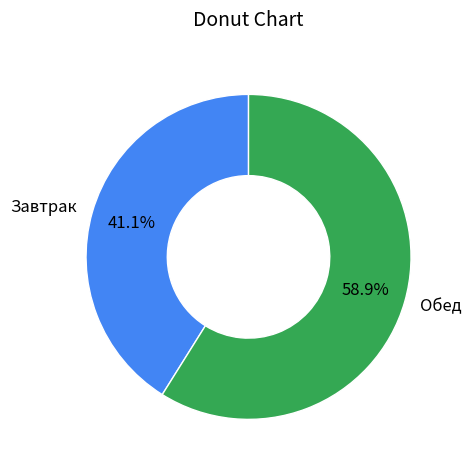

True or false: Обед accounts for 65% of the total.

False